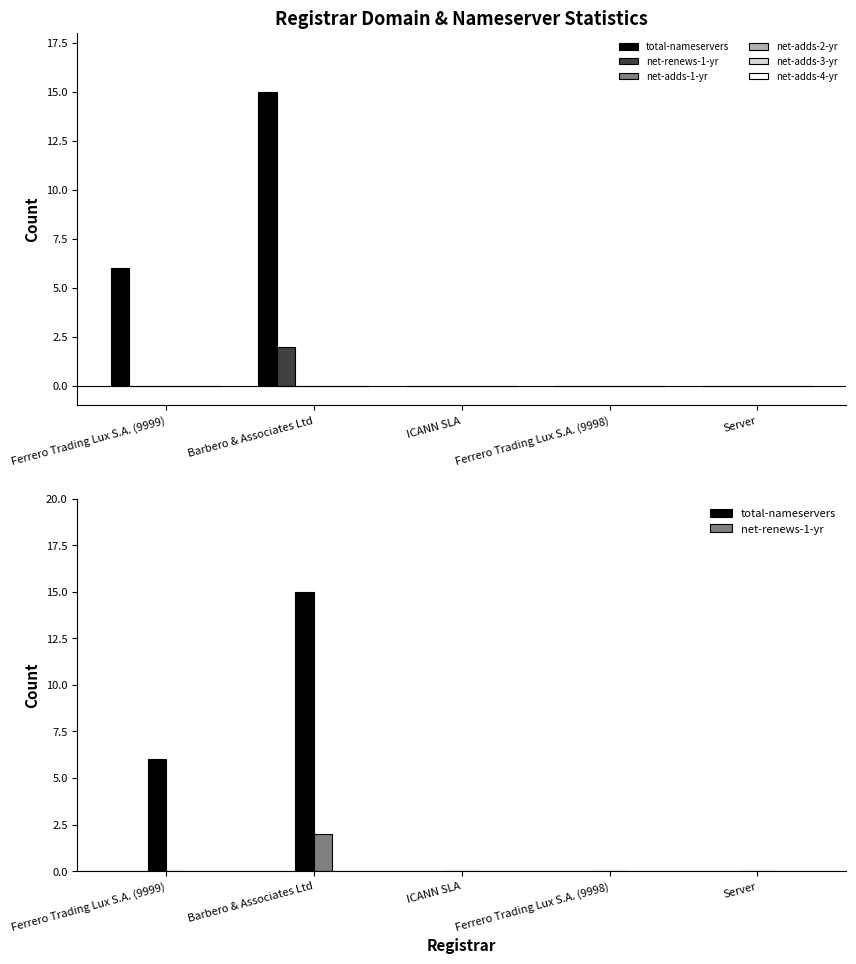

Is the value of net-adds-3-yr at Server greater than the value of net-adds-1-yr at ICANN SLA?

No